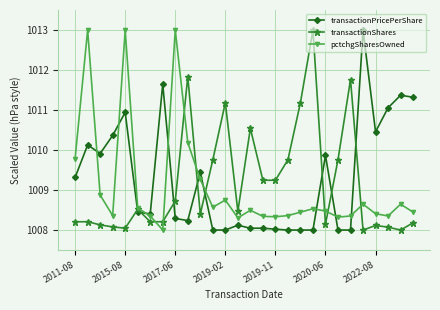

Does the chart have visible grid lines?

Yes